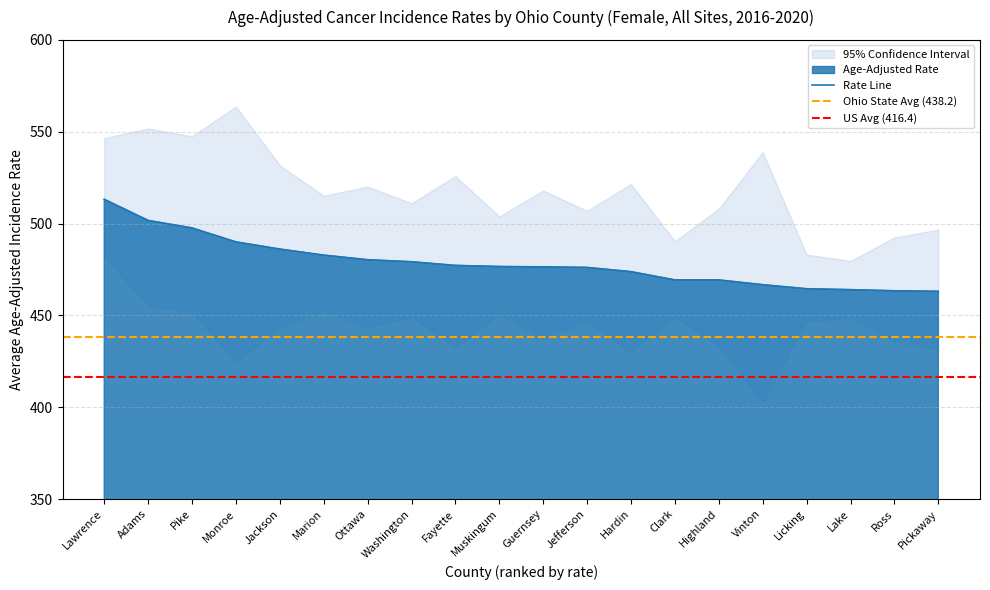

True or false: Age-Adjusted Rate has more than 1 interior local peaks.

False